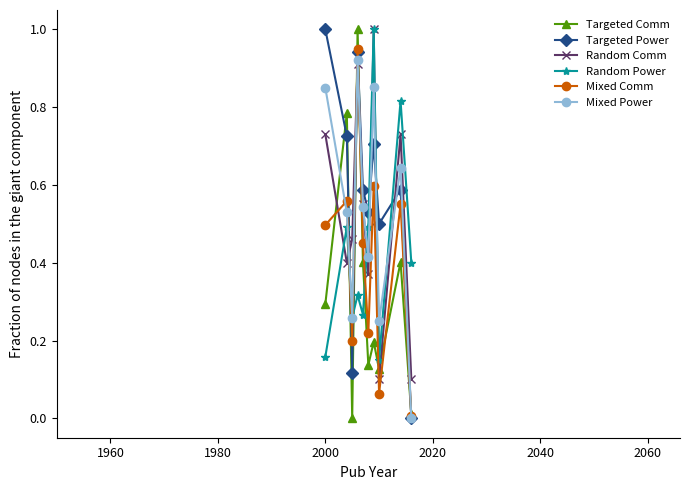

What are all the series names shown in the legend?

Targeted Comm, Targeted Power, Random Comm, Random Power, Mixed Comm, Mixed Power